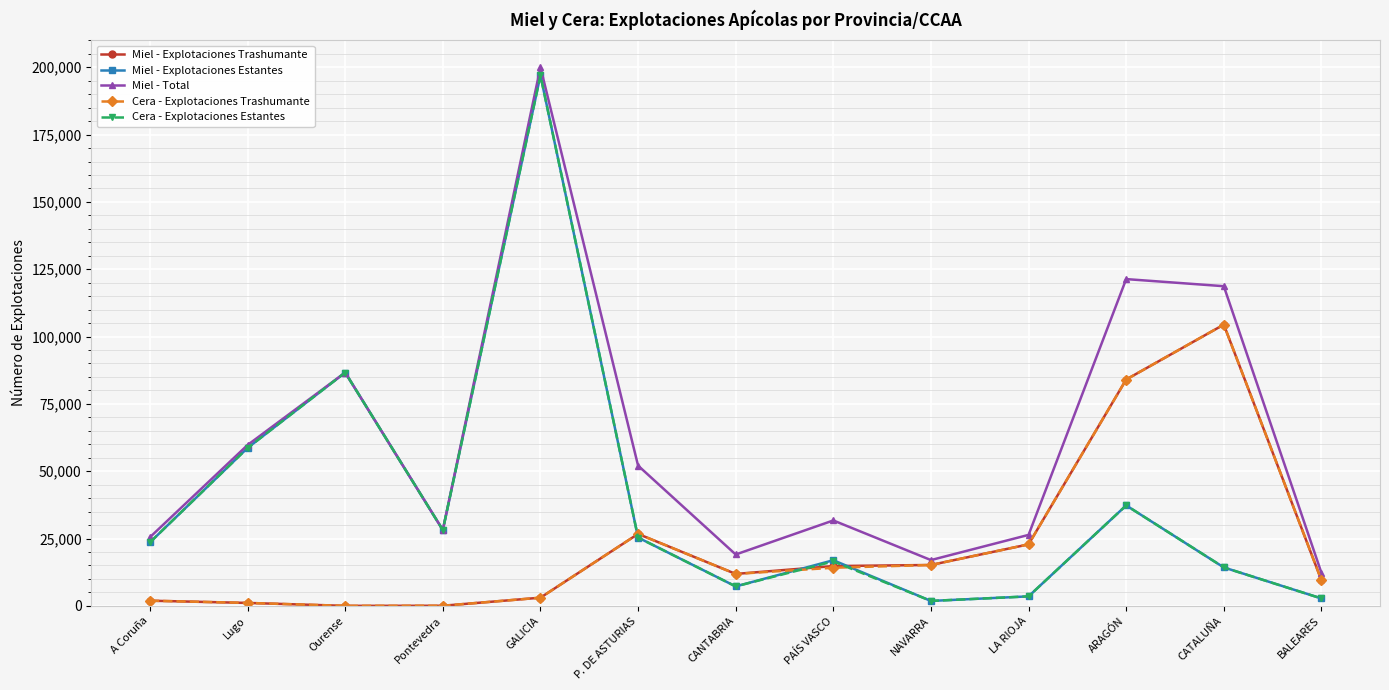

At which category is the sum across all series the highest?

GALICIA